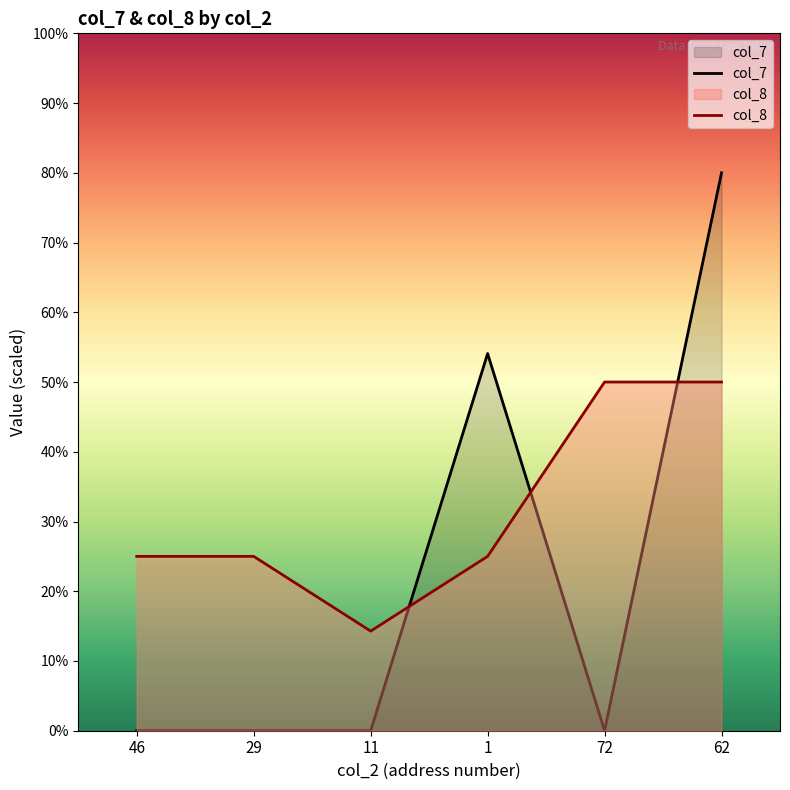

Does the chart have visible grid lines?

No